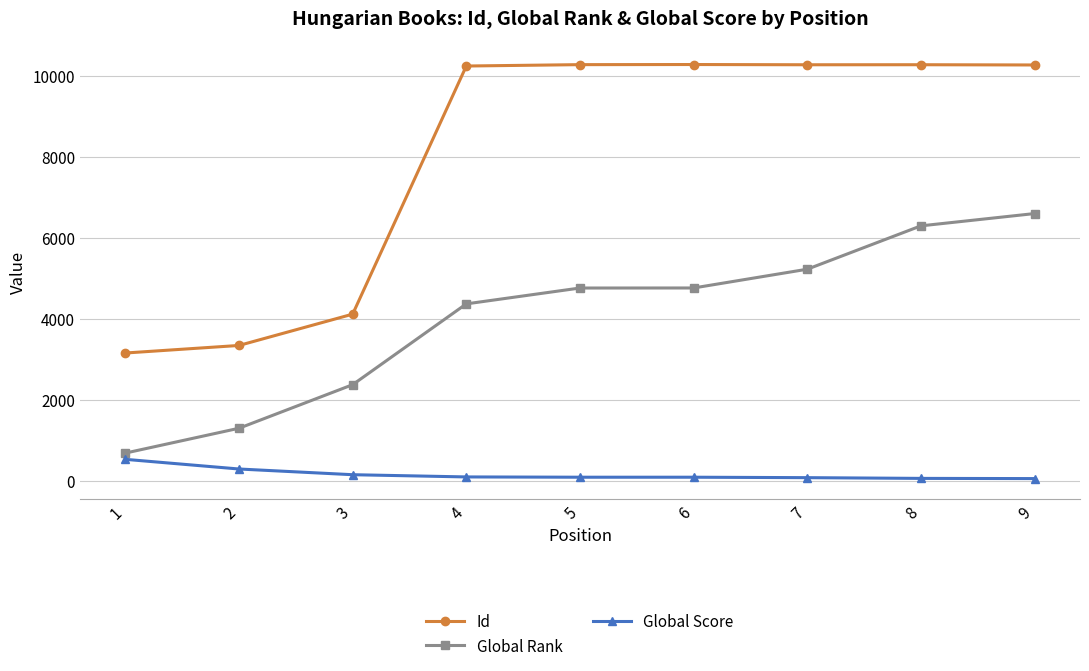

What is the minimum value for Global Score?

55